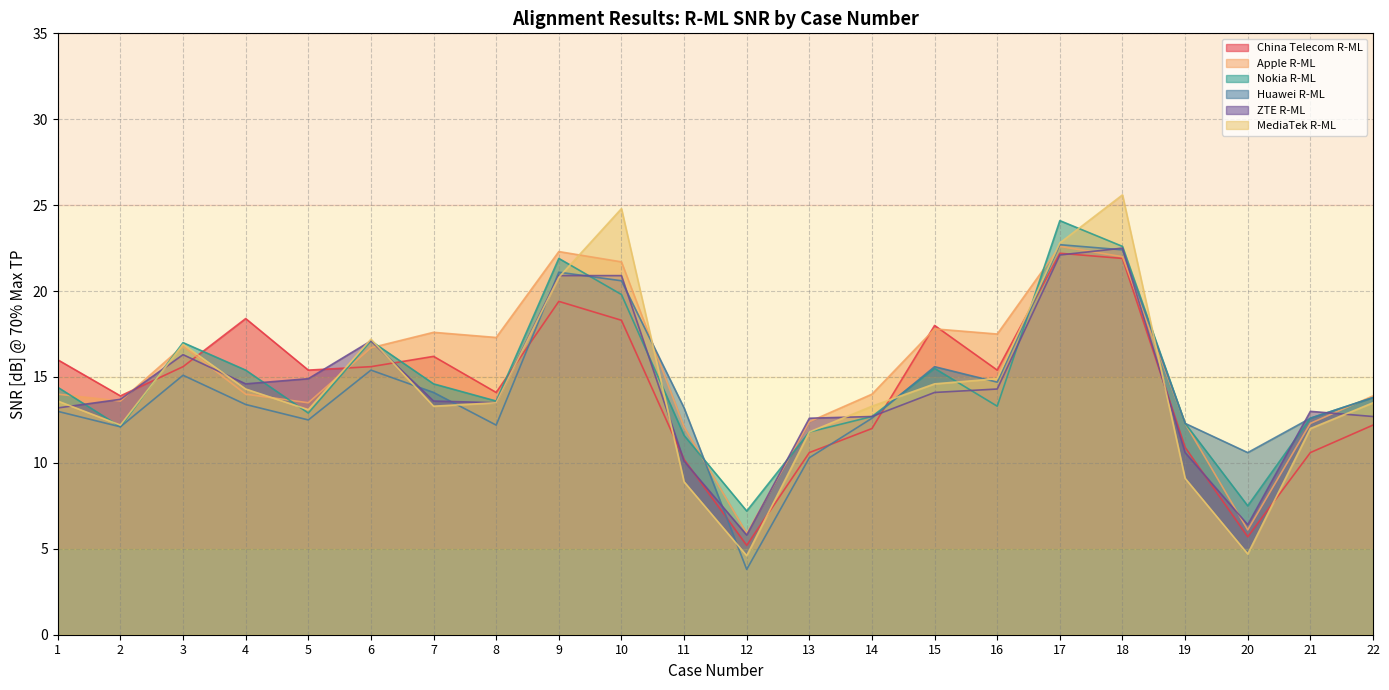

What is the difference between the Huawei R-ML values at 5 and 15?

3.1